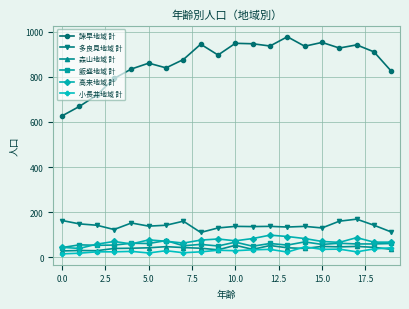

What are all the series names shown in the legend?

諫早地域 計, 多良見地域 計, 森山地域 計, 飯盛地域 計, 高来地域 計, 小長井地域 計